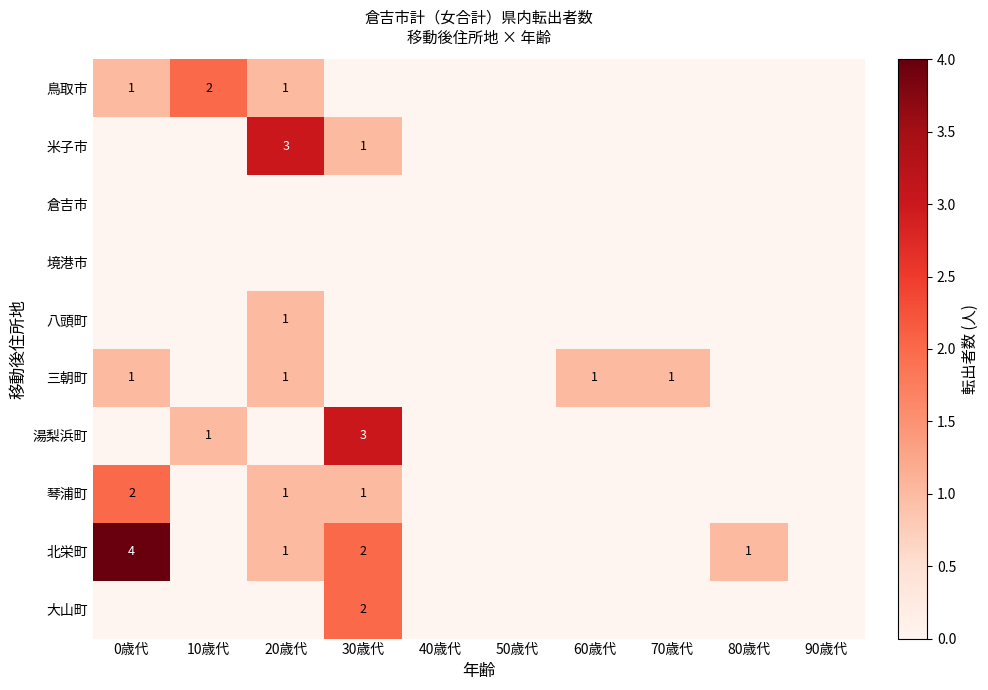

How many series are shown in this chart?

10